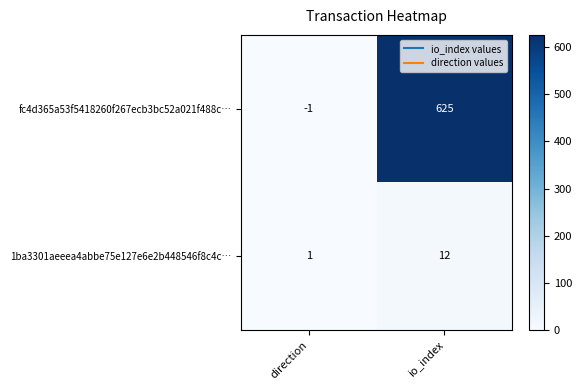

List the series in order of their peak value, lowest first.

1ba3301aeeea4abbe75e127e6e2b448546f8c4c…, fc4d365a53f5418260f267ecb3bc52a021f488c…